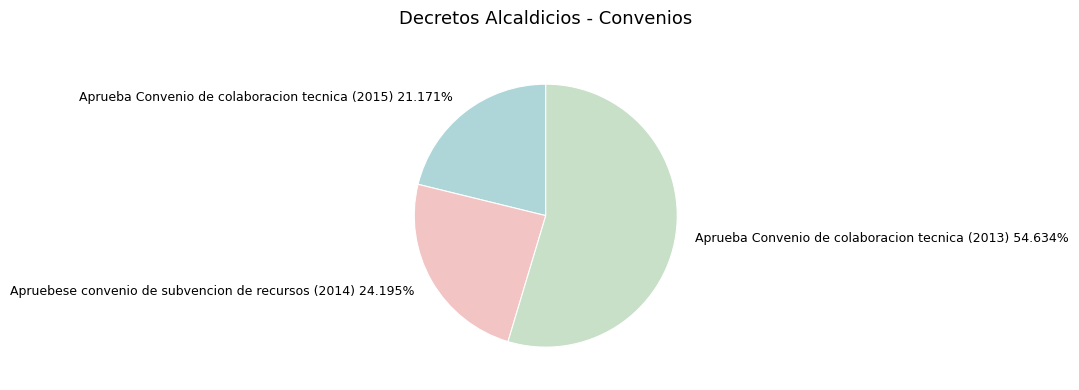

To the nearest percent, what percentage of the pie is Apruebese convenio de subvencion de recursos (2014)?

24%